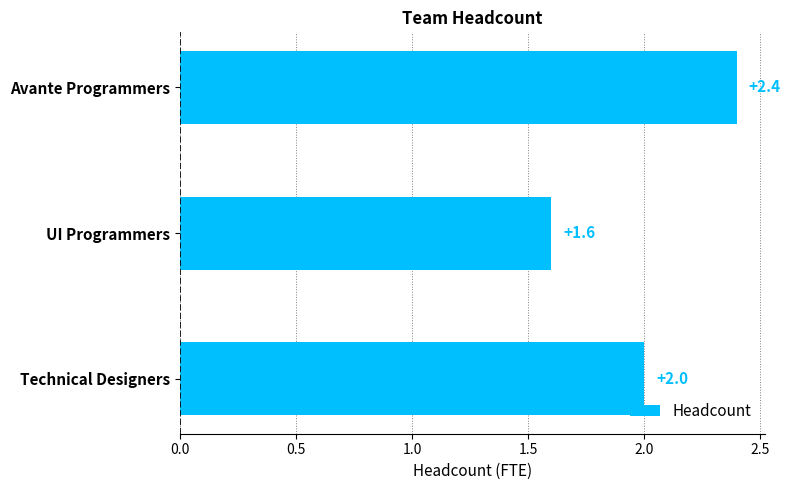

Count the values in the range 1 to 2.

2